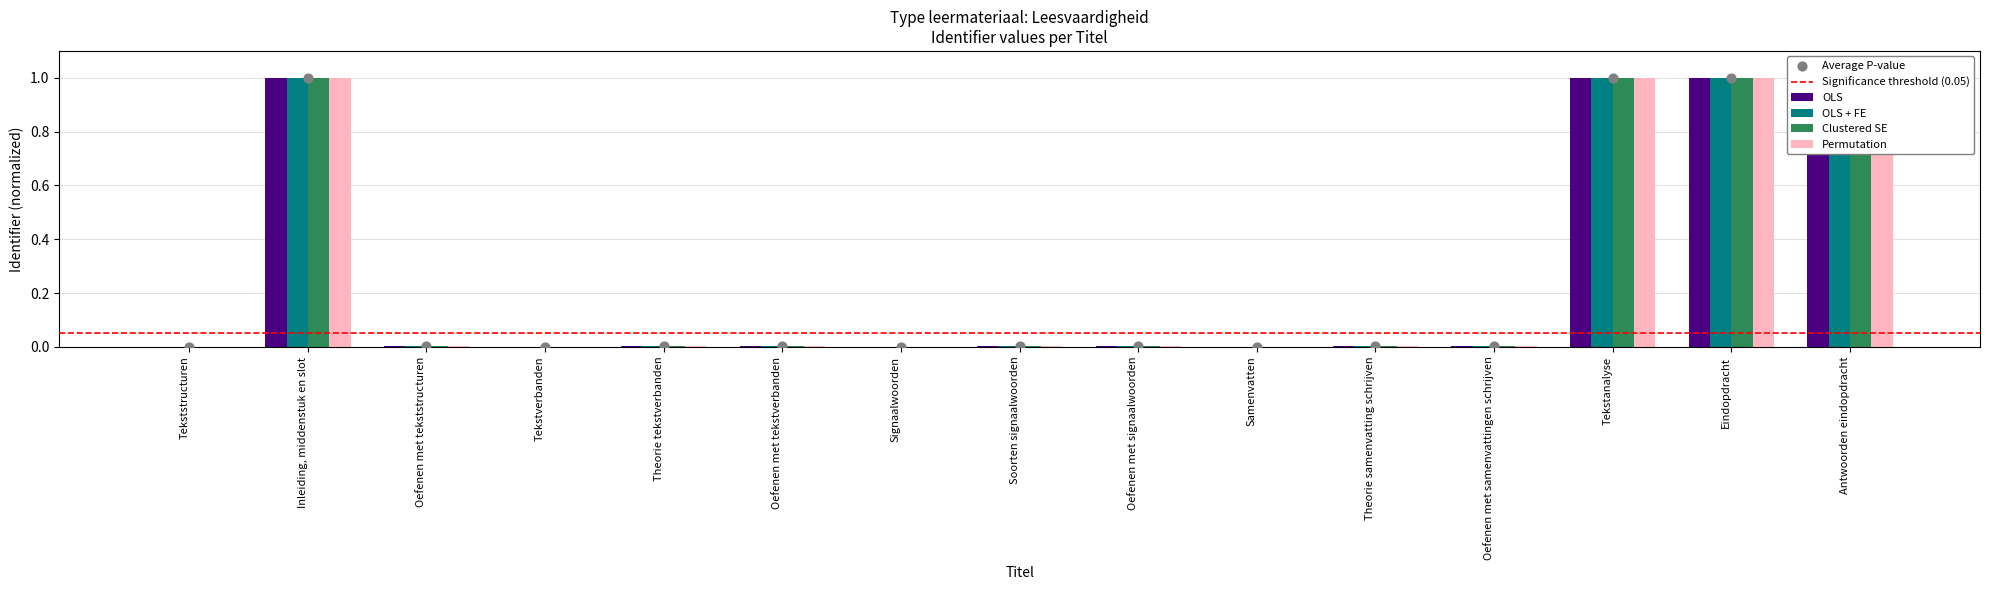

Which series contains the highest Y value?

OLS